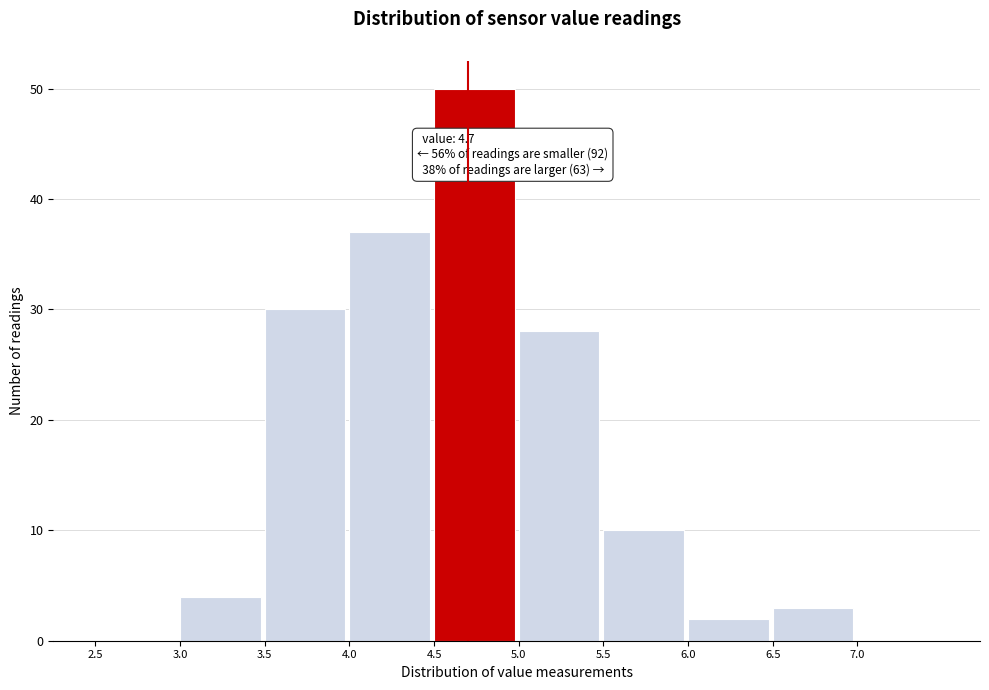

Which range on the x-axis has the tallest bar?

4.5 to 5.0